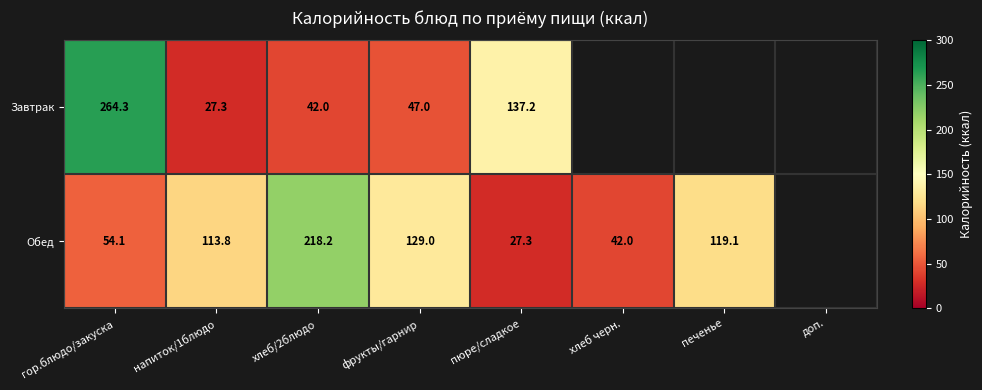

What is the total value across all series at напиток/1блюдо?

141.1